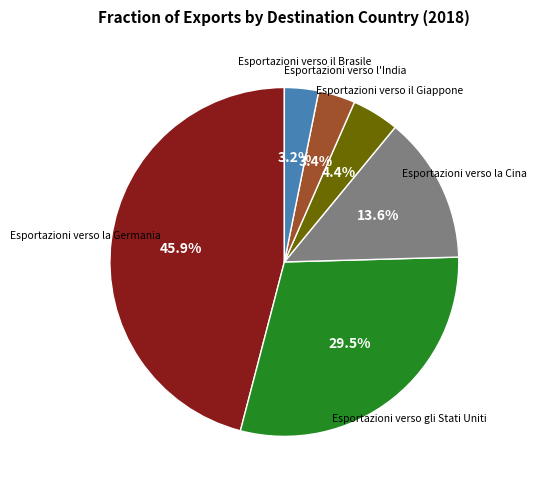

How many slices are in this pie chart?

6